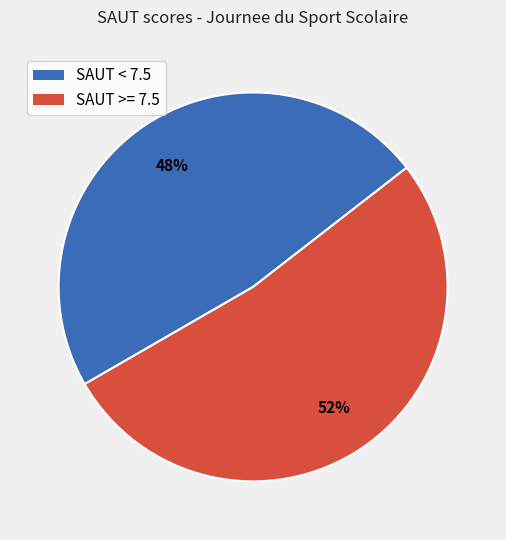

Do SAUT >= 7.5 and SAUT < 7.5 together represent more than half of the pie?

Yes